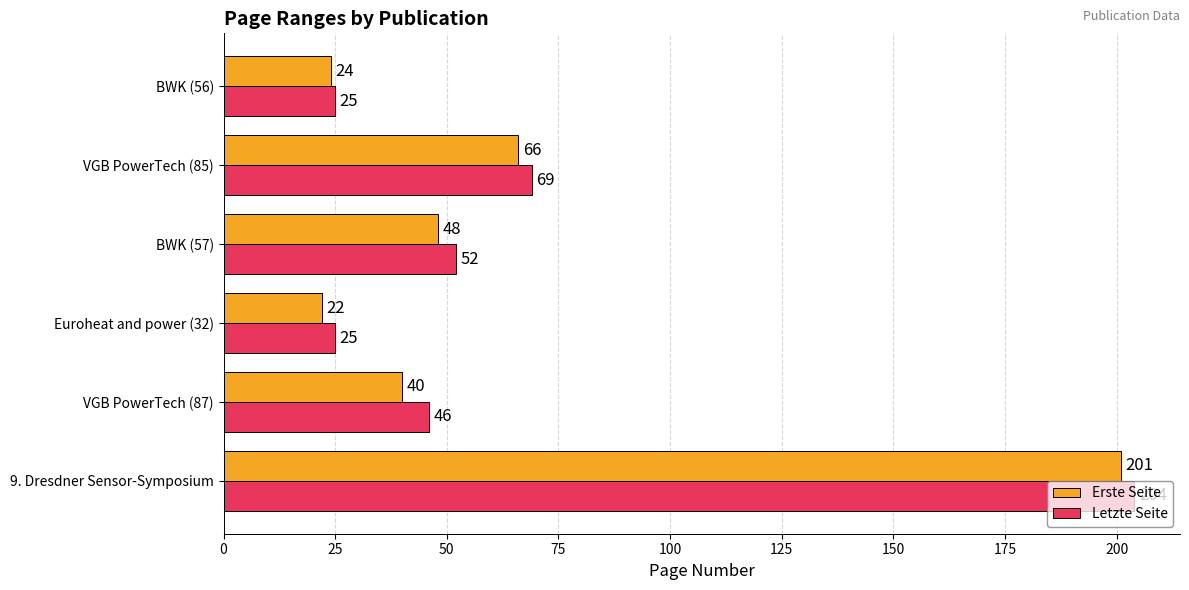

Rank the series by their average value, from lowest to highest.

Erste Seite, Letzte Seite